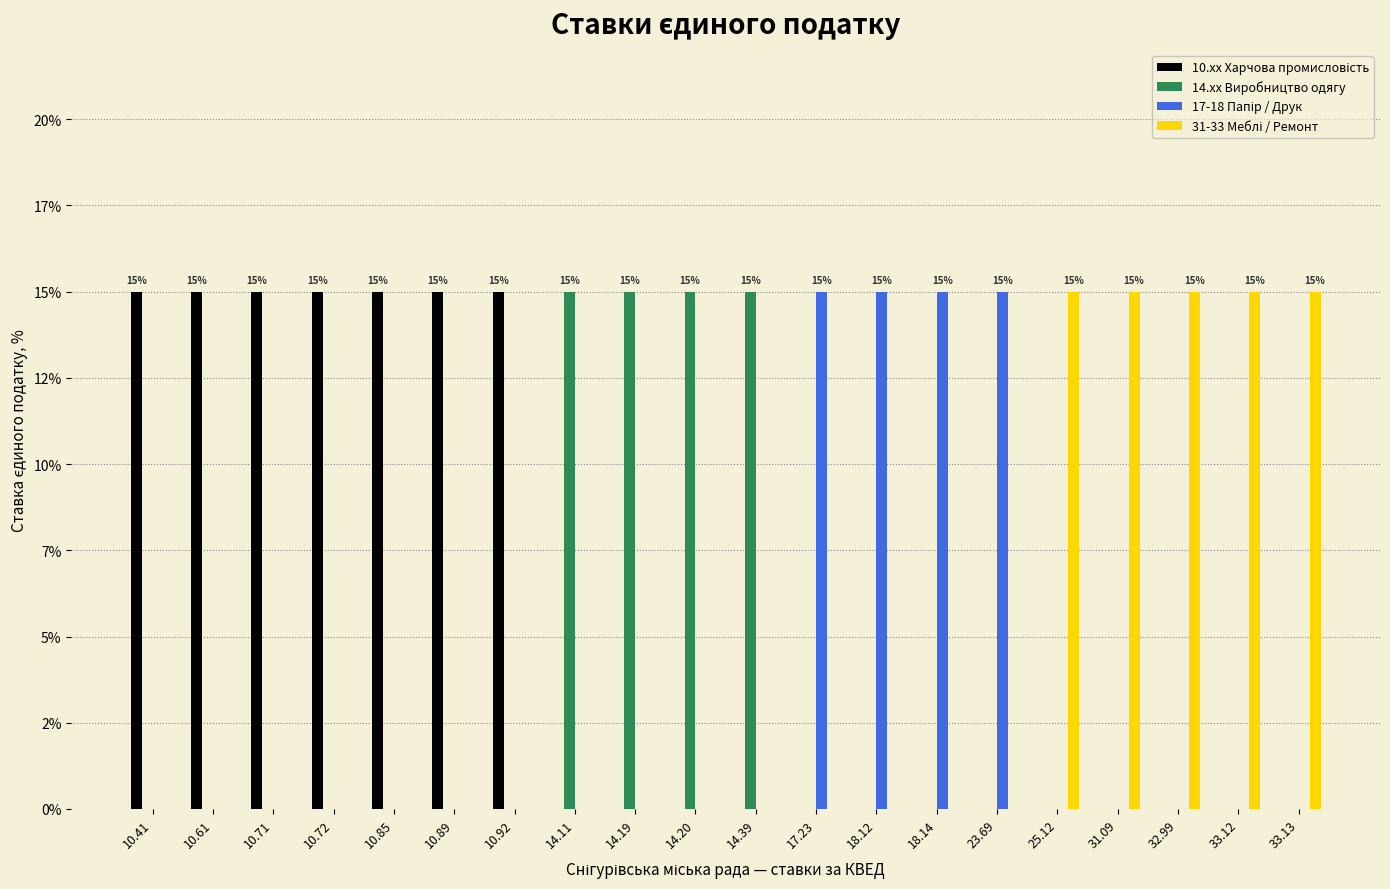

Are the bars grouped side by side (vs. stacked)?

Yes